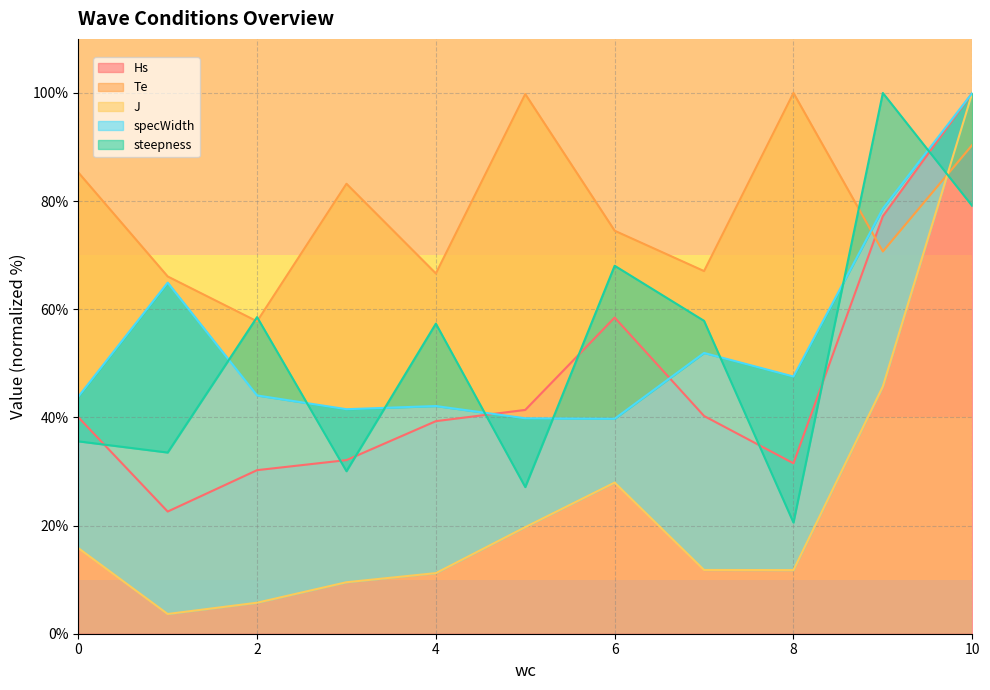

At 8, list the series in order from smallest to largest.

J, steepness, Hs, specWidth, Te